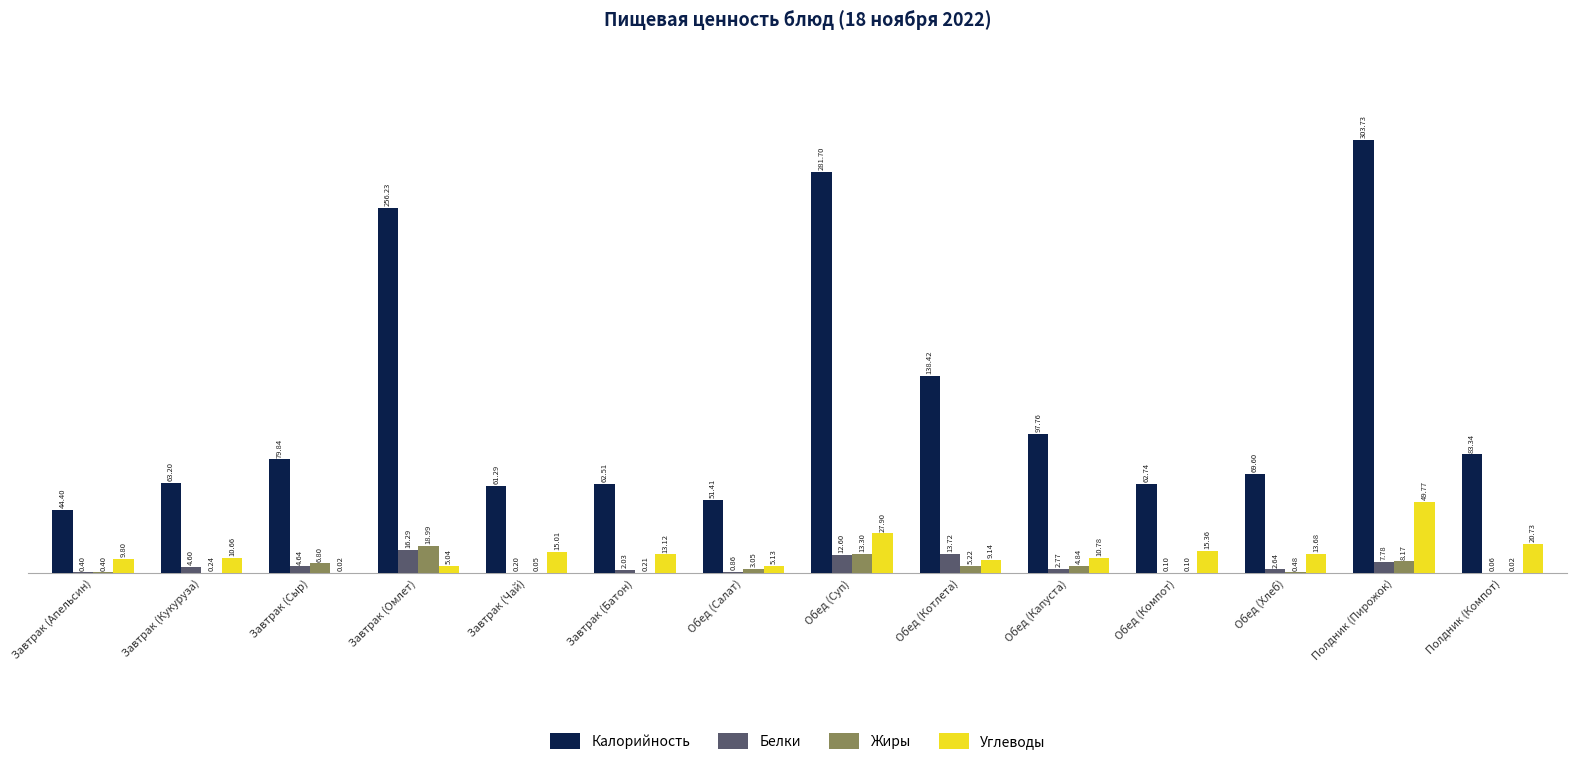

Which series changed the most between Завтрак (Кукуруза) and Обед (Хлеб)?

Калорийность